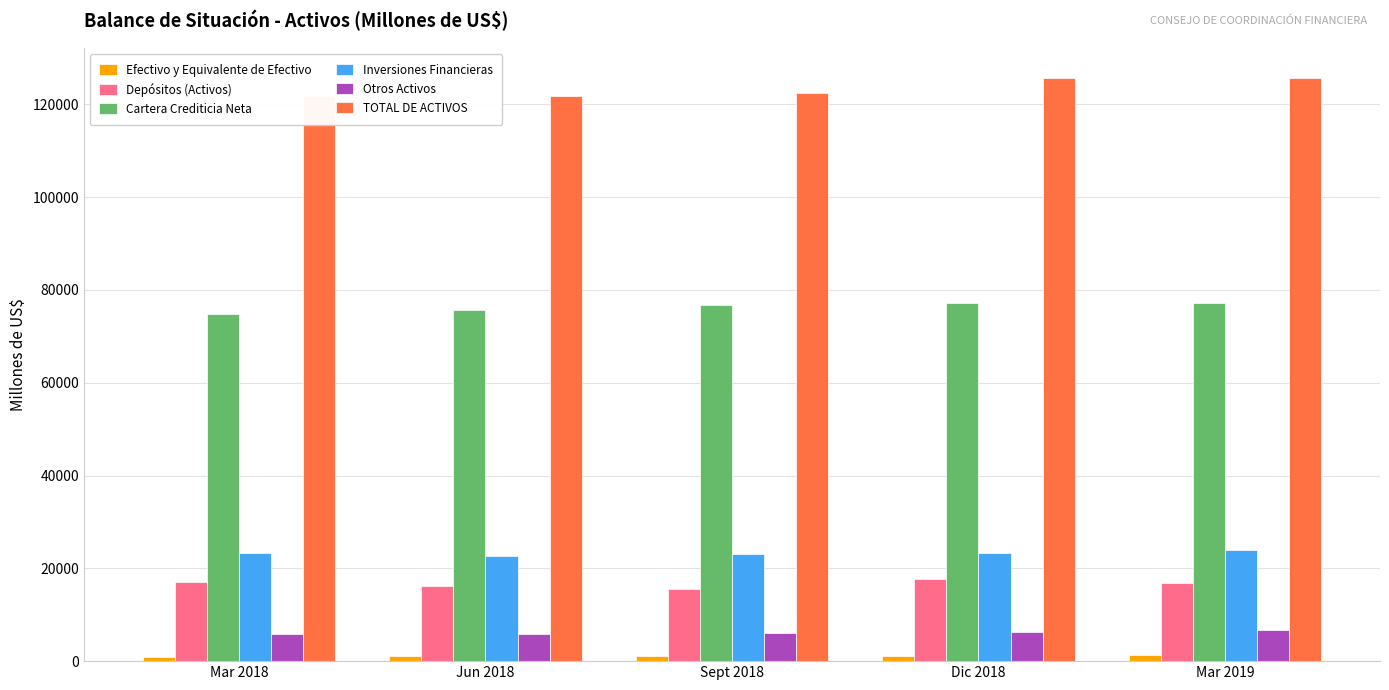

What is the total value across all series at Mar 2018?

243813.1